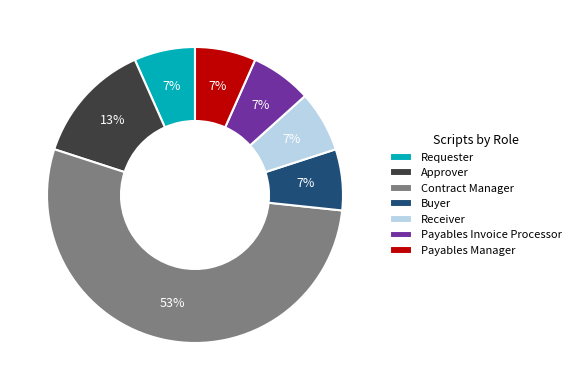

Is there any slice that represents more than half of the pie?

Yes